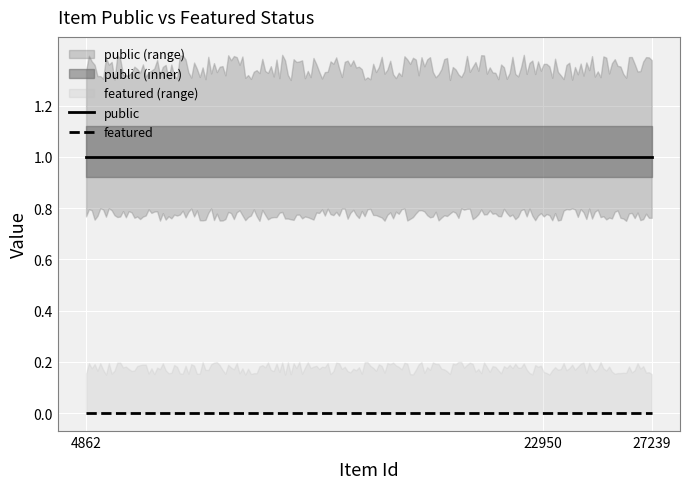

Reading left to right, extract all data points from this chart.

public: 27239=1	22950=1	4862=1
featured: 27239=0	22950=0	4862=0